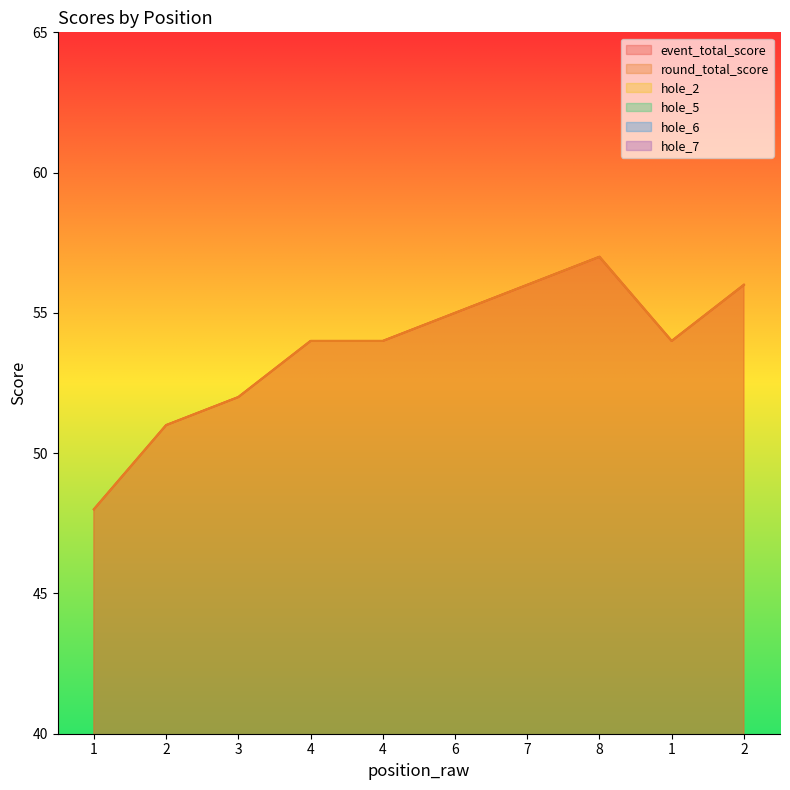

How many data points in hole_5 are above 3?

1